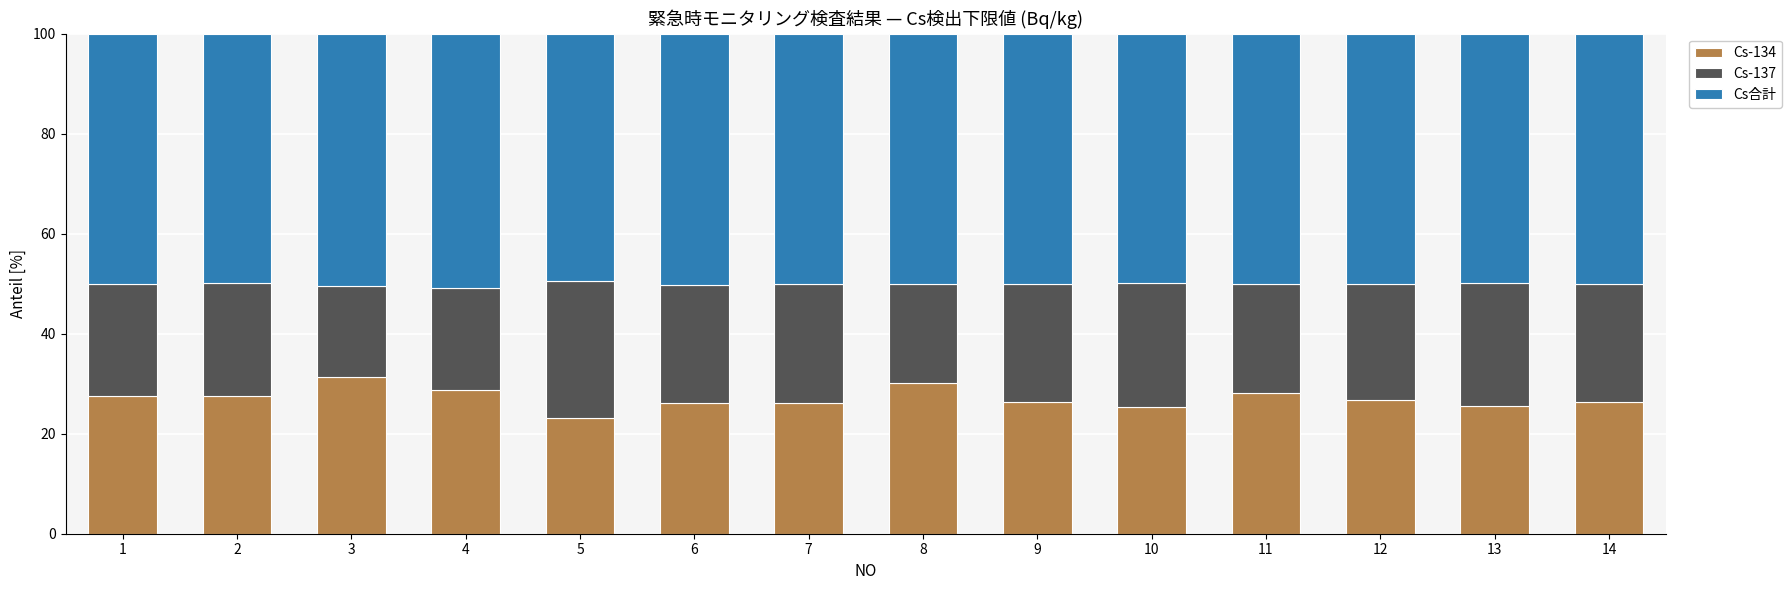

What is the total value across all series at 4?

100.0